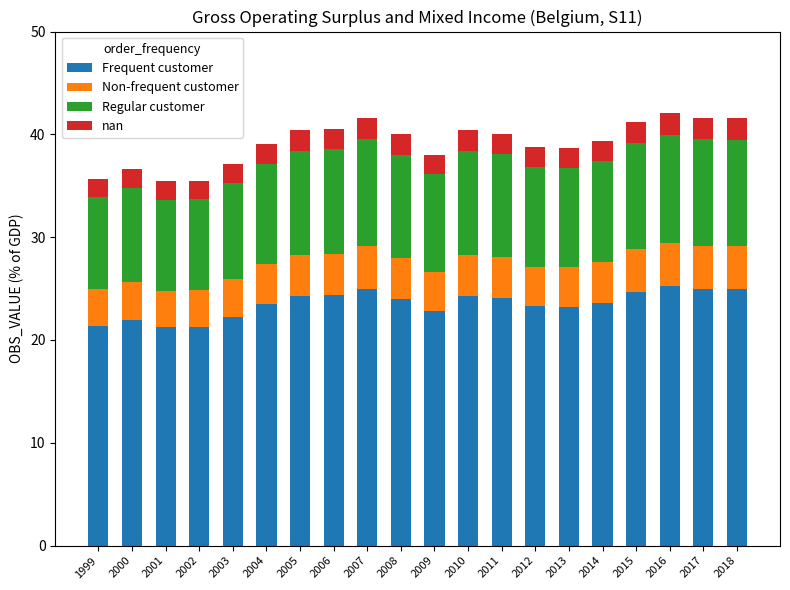

What is the difference between the maximum and minimum values in the Frequent customer series?

4.0